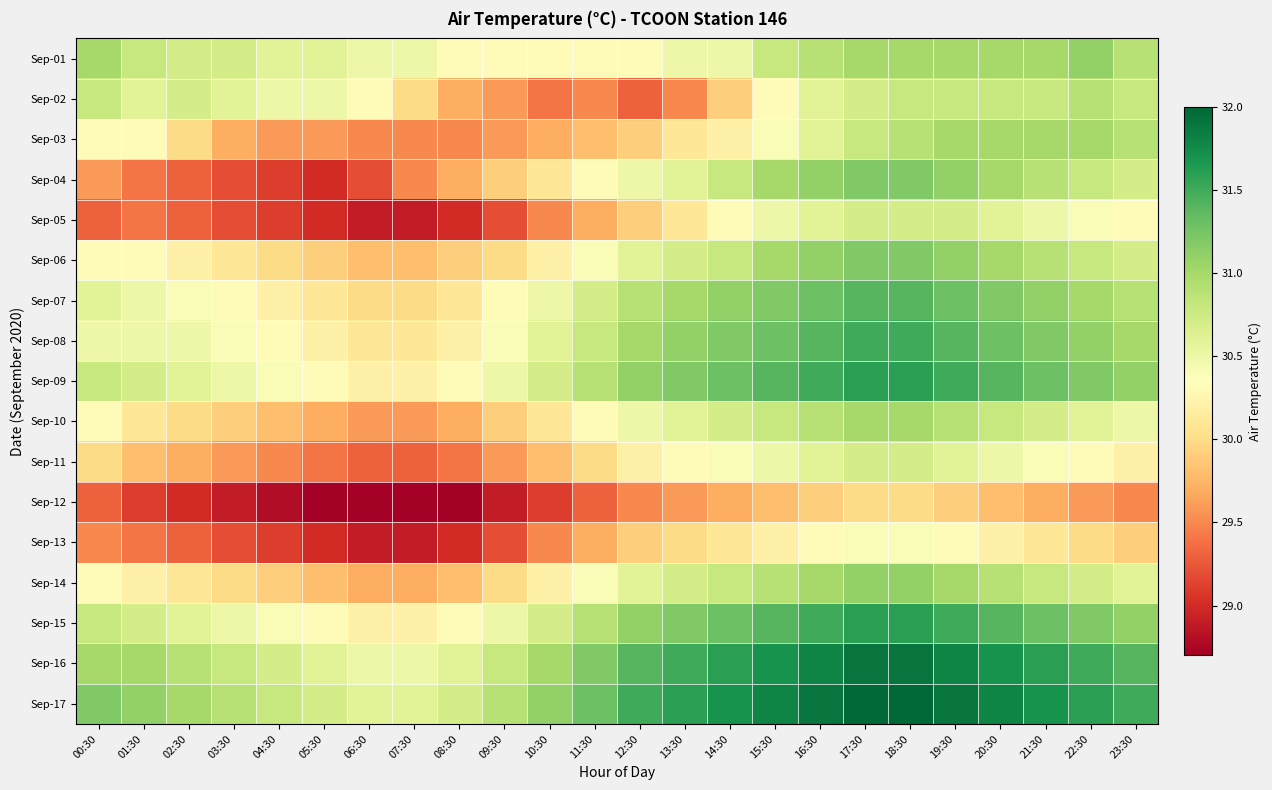

How many series are shown in this chart?

17